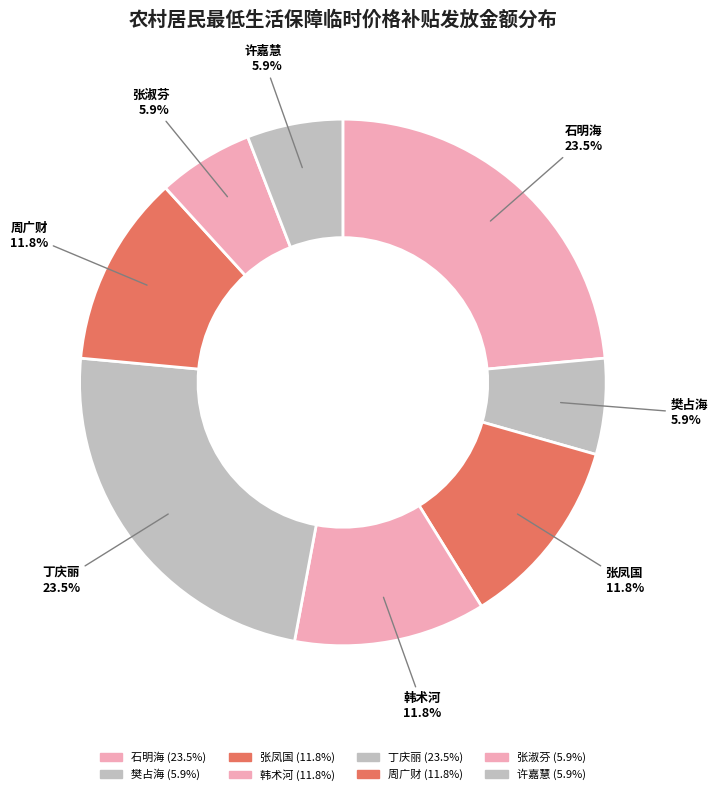

Is the sum of 韩术河 and 张淑芬 greater than half?

No